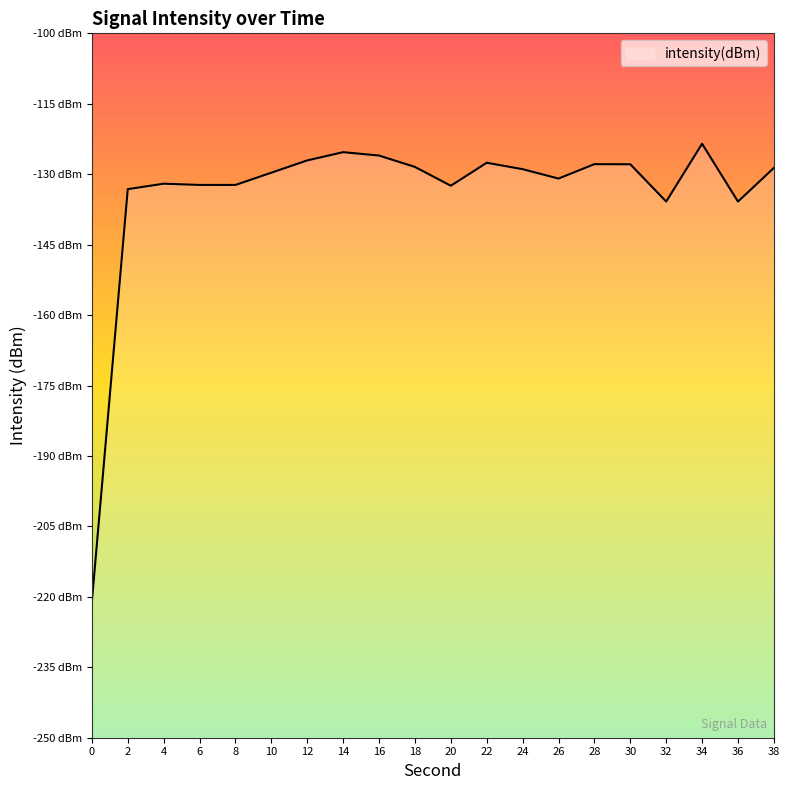

Reading left to right, transcribe all the data shown in this chart.

0=-221.0	2=-133.2	4=-132.0	6=-132.3	8=-132.3	10=-129.7	12=-127.1	14=-125.3	16=-126.0	18=-128.4	20=-132.5	22=-127.6	24=-128.9	26=-130.9	28=-127.9	30=-127.9	32=-135.8	34=-123.5	36=-135.8	38=-128.7